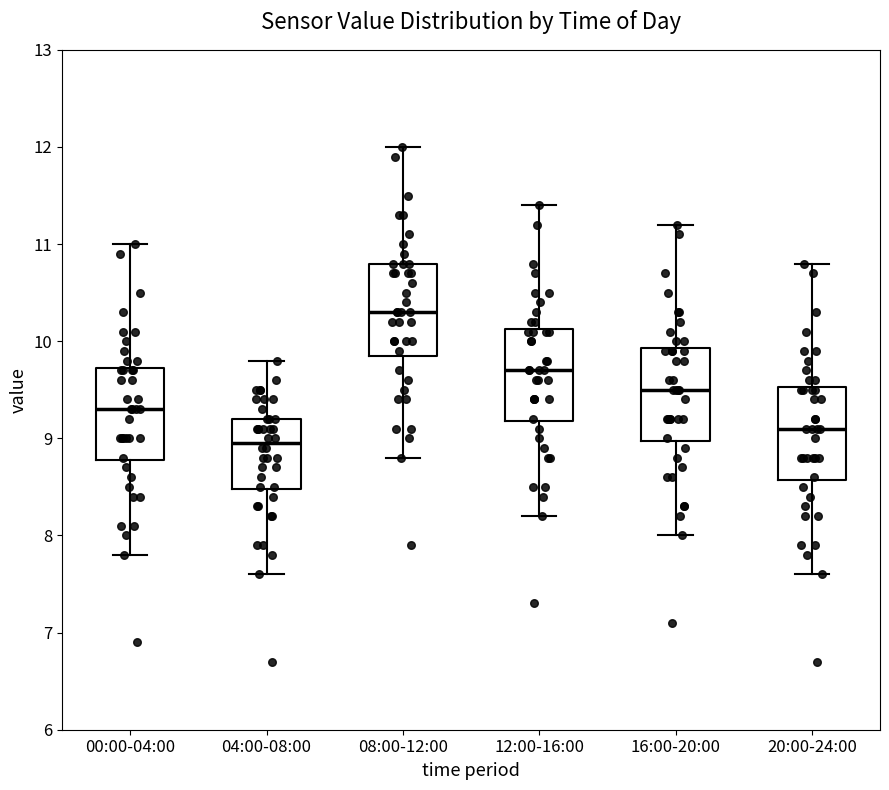

Reading left to right, read every box against the y-axis: the position of its median line, the range the box covers, and the ends of its whiskers. The values are not printed on the chart, so give them approximately, as read against the axis.

00:00-04:00: median 9.3, box 8.8 to 9.7, whiskers 7.8 to 11.0
04:00-08:00: median 9.0, box 8.5 to 9.2, whiskers 7.6 to 9.8
08:00-12:00: median 10.3, box 9.9 to 10.8, whiskers 8.8 to 12.0
12:00-16:00: median 9.7, box 9.2 to 10.1, whiskers 8.2 to 11.4
16:00-20:00: median 9.5, box 9.0 to 9.9, whiskers 8.0 to 11.2
20:00-24:00: median 9.1, box 8.6 to 9.5, whiskers 7.6 to 10.8